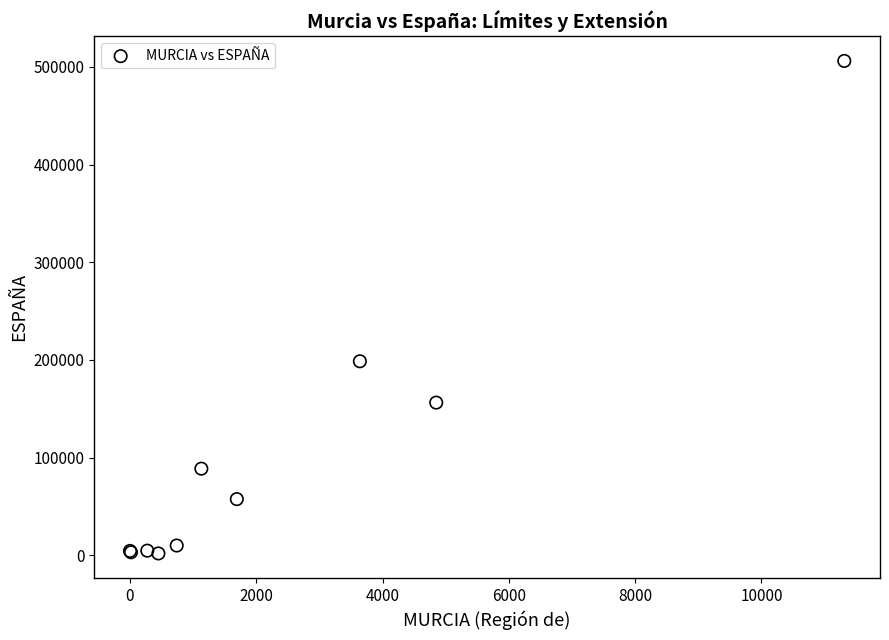

What Y value in the scatter plot is closest to 254000?

198650